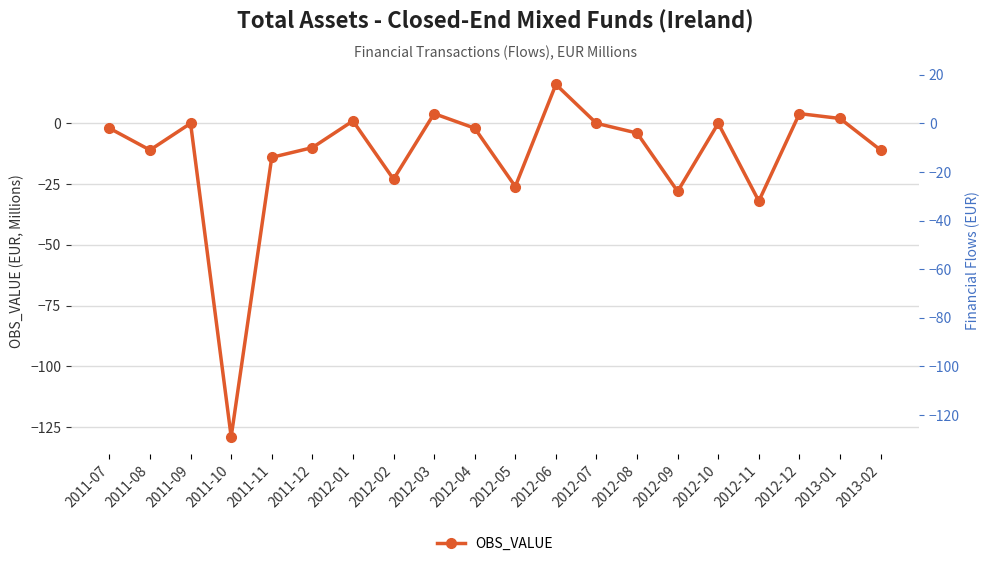

True or false: the data shows 1 at 2013-01.

False